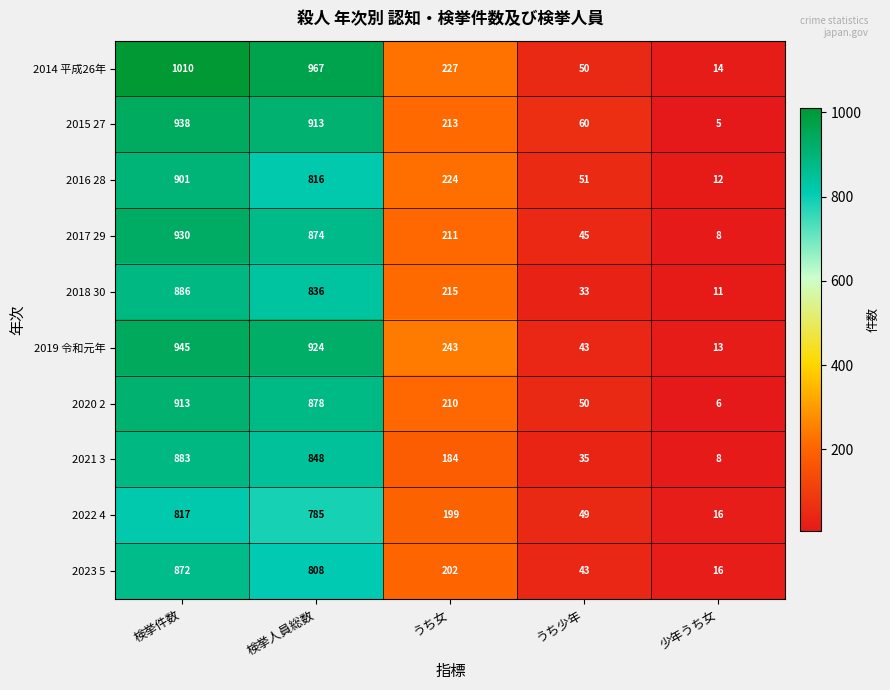

Which series has the largest range (max minus min)?

2014 平成26年